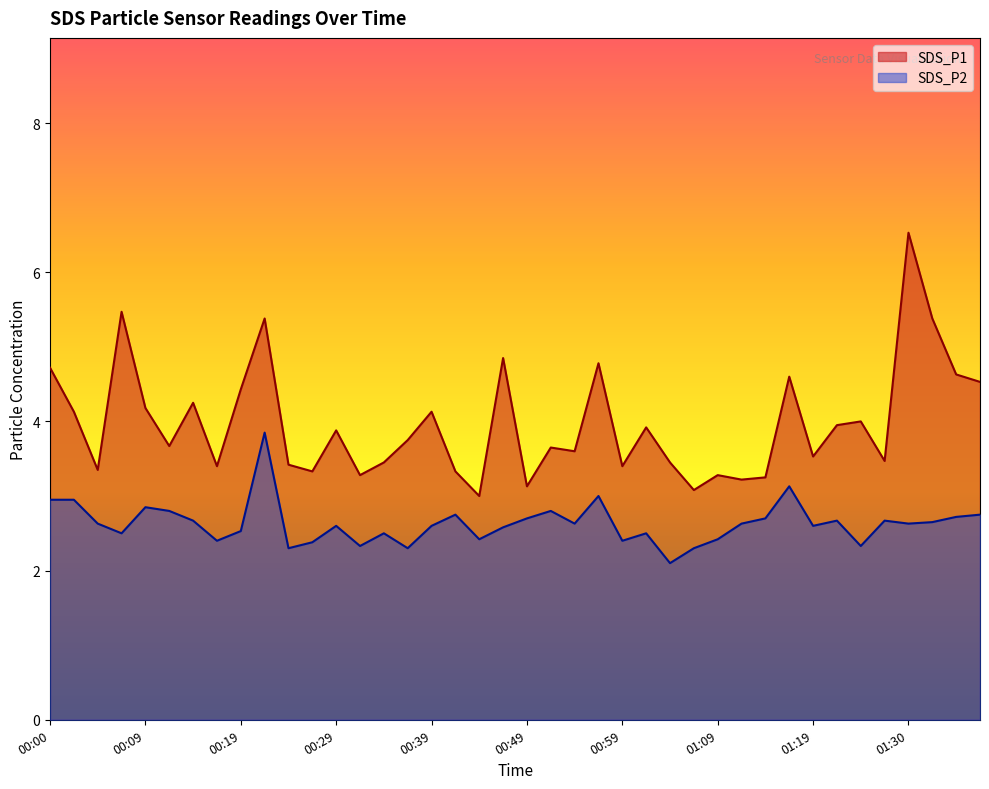

Is the value of SDS_P2 at 00:49 greater than the value of SDS_P1 at 01:09?

No